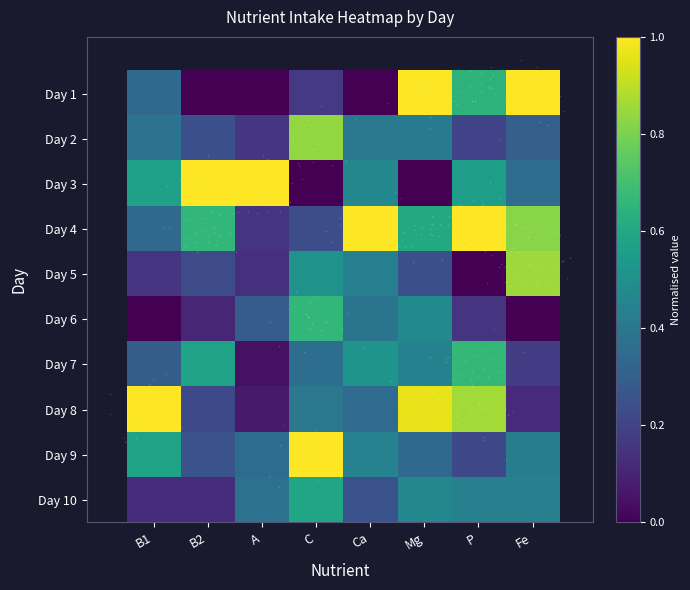

Reading left to right, transcribe all the data shown in this chart.

Day 1: B1=0.3	B2=0.0	A=0.0	C=0.2	Ca=0.0	Mg=1.0	P=0.6	Fe=1.0
Day 2: B1=0.4	B2=0.2	A=0.2	C=0.8	Ca=0.4	Mg=0.4	P=0.2	Fe=0.3
Day 3: B1=0.6	B2=1.0	A=1.0	C=0.0	Ca=0.5	Mg=0.0	P=0.6	Fe=0.4
Day 4: B1=0.3	B2=0.7	A=0.2	C=0.2	Ca=1.0	Mg=0.6	P=1.0	Fe=0.8
Day 5: B1=0.2	B2=0.2	A=0.1	C=0.5	Ca=0.4	Mg=0.2	P=0.0	Fe=0.9
Day 6: B1=0.0	B2=0.1	A=0.3	C=0.7	Ca=0.4	Mg=0.5	P=0.1	Fe=0.0
Day 7: B1=0.3	B2=0.6	A=0.0	C=0.4	Ca=0.5	Mg=0.4	P=0.7	Fe=0.2
Day 8: B1=1.0	B2=0.2	A=0.1	C=0.4	Ca=0.4	Mg=1.0	P=0.9	Fe=0.1
Day 9: B1=0.6	B2=0.3	A=0.4	C=1.0	Ca=0.4	Mg=0.3	P=0.2	Fe=0.4
Day 10: B1=0.1	B2=0.1	A=0.4	C=0.6	Ca=0.3	Mg=0.5	P=0.4	Fe=0.4